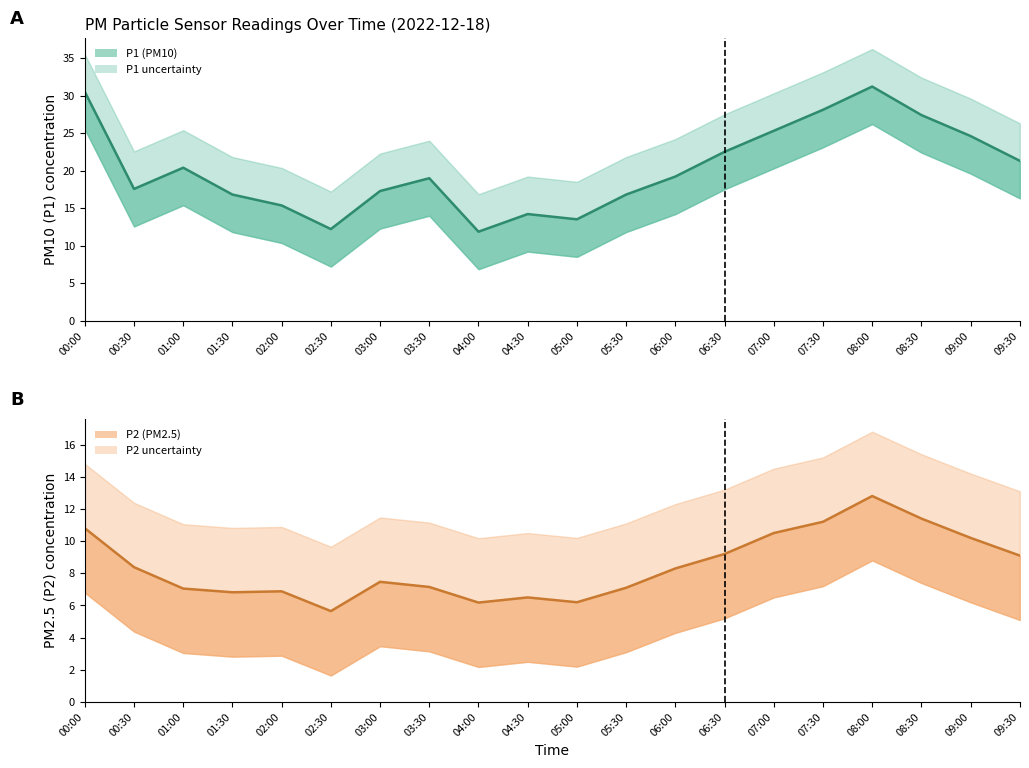

Count the number of categories in the chart.

20